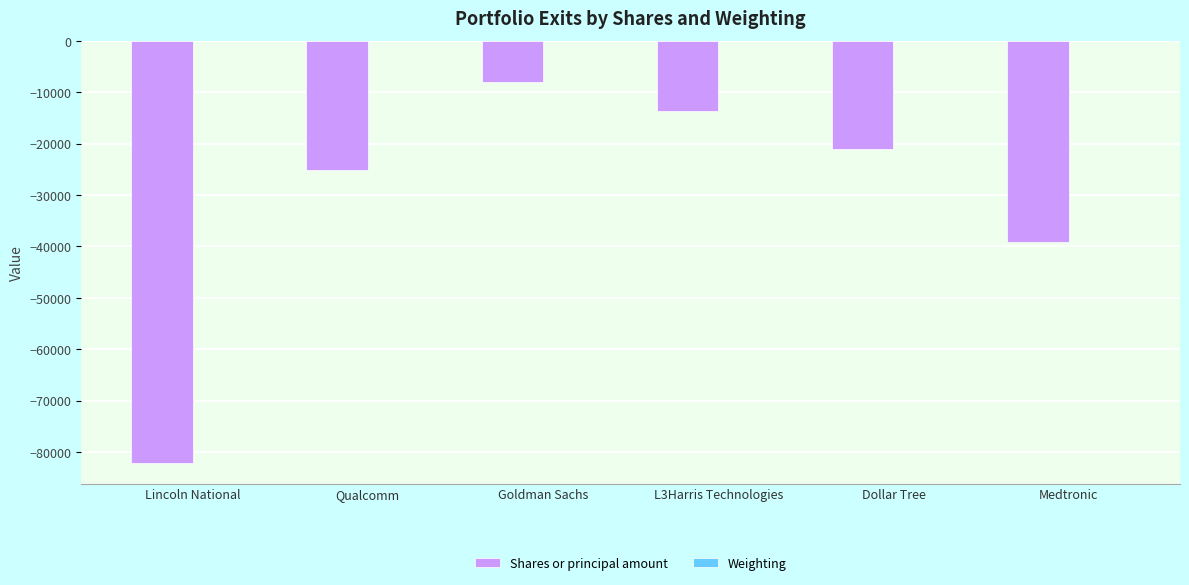

Which series has the widest spread of values?

Shares or principal amount